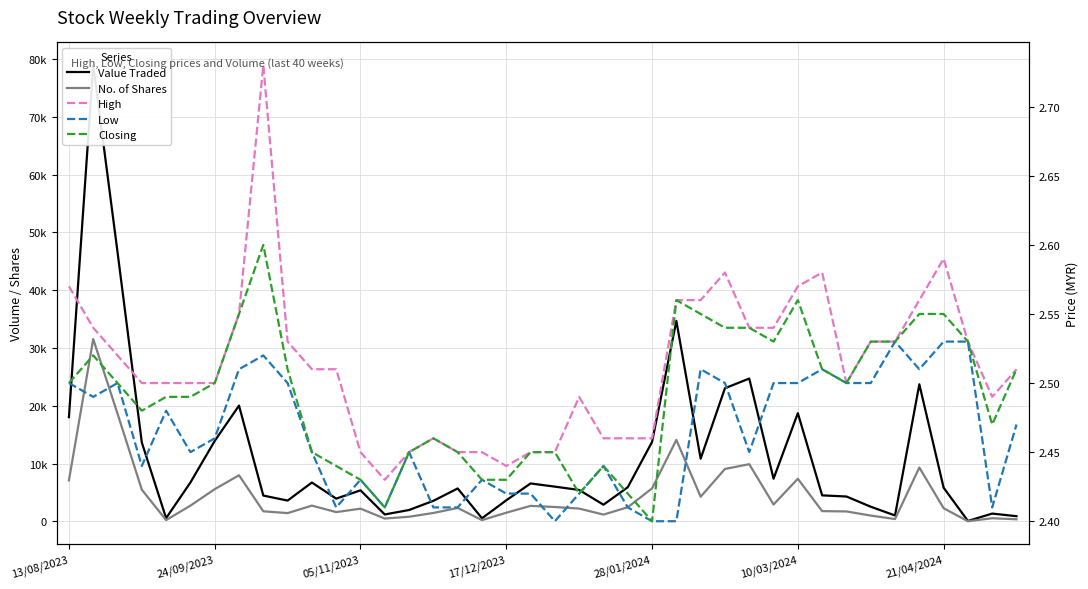

Reading right to left, list all the values displayed in this chart.

Value Traded: 901.0	1355.0	76.0	5832.0	23726.0	1025.0	2541.0	4308.0	4506.0	18731.0	7392.0	24721.0	23049.0	10857.0	34696.0	13753.0	5912.0	2889.0	5442.0	6016.0	6569.0	3649.0	542.0	5701.0	3564.0	1975.0	1202.0	5378.0	3940.0	6728.0	3603.0	4472.0	20039.0	13927.0	6733.0	568.0	13653.0	46621.0	78942.0	18040.0
No. of Shares: 363.0	550.0	30.0	2281.0	9321.0	405.0	1011.0	1723.0	1778.0	7379.0	2923.0	9901.0	9076.0	4269.0	14101.0	5715.0	2445.0	1180.0	2218.0	2491.0	2687.0	1504.0	223.0	2330.0	1458.0	806.0	497.0	2204.0	1610.0	2728.0	1435.0	1750.0	7982.0	5580.0	2725.0	228.0	5489.0	18646.0	31551.0	7103.0
High: 2.5	2.5	2.5	2.6	2.6	2.5	2.5	2.5	2.6	2.6	2.5	2.5	2.6	2.6	2.6	2.5	2.5	2.5	2.5	2.5	2.5	2.4	2.5	2.5	2.5	2.5	2.4	2.5	2.5	2.5	2.5	2.7	2.5	2.5	2.5	2.5	2.5	2.5	2.5	2.6
Low: 2.5	2.4	2.5	2.5	2.5	2.5	2.5	2.5	2.5	2.5	2.5	2.5	2.5	2.5	2.4	2.4	2.4	2.4	2.4	2.4	2.4	2.4	2.4	2.4	2.4	2.5	2.4	2.4	2.4	2.5	2.5	2.5	2.5	2.5	2.5	2.5	2.4	2.5	2.5	2.5
Closing: 2.5	2.5	2.5	2.5	2.5	2.5	2.5	2.5	2.5	2.6	2.5	2.5	2.5	2.5	2.6	2.4	2.4	2.4	2.4	2.5	2.5	2.4	2.4	2.5	2.5	2.5	2.4	2.4	2.4	2.5	2.5	2.6	2.5	2.5	2.5	2.5	2.5	2.5	2.5	2.5